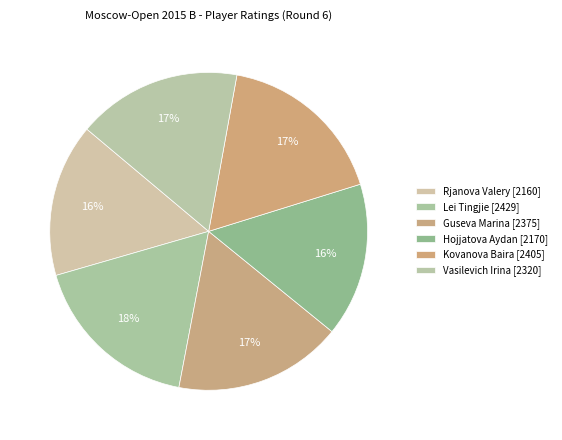

Is there any slice that represents more than half of the pie?

No